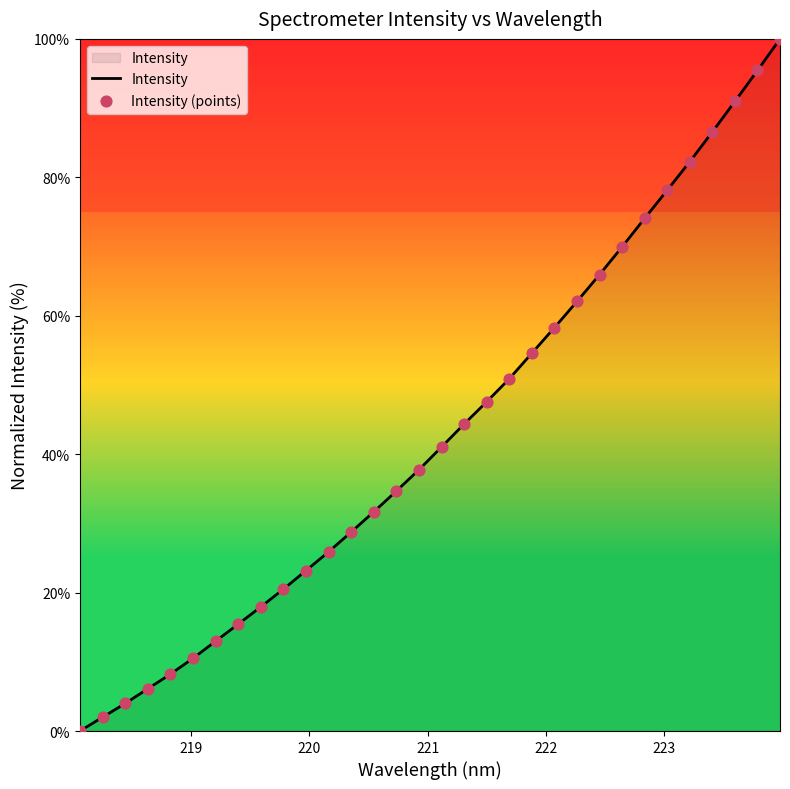

Is this an area chart (filled region under the line)?

Yes